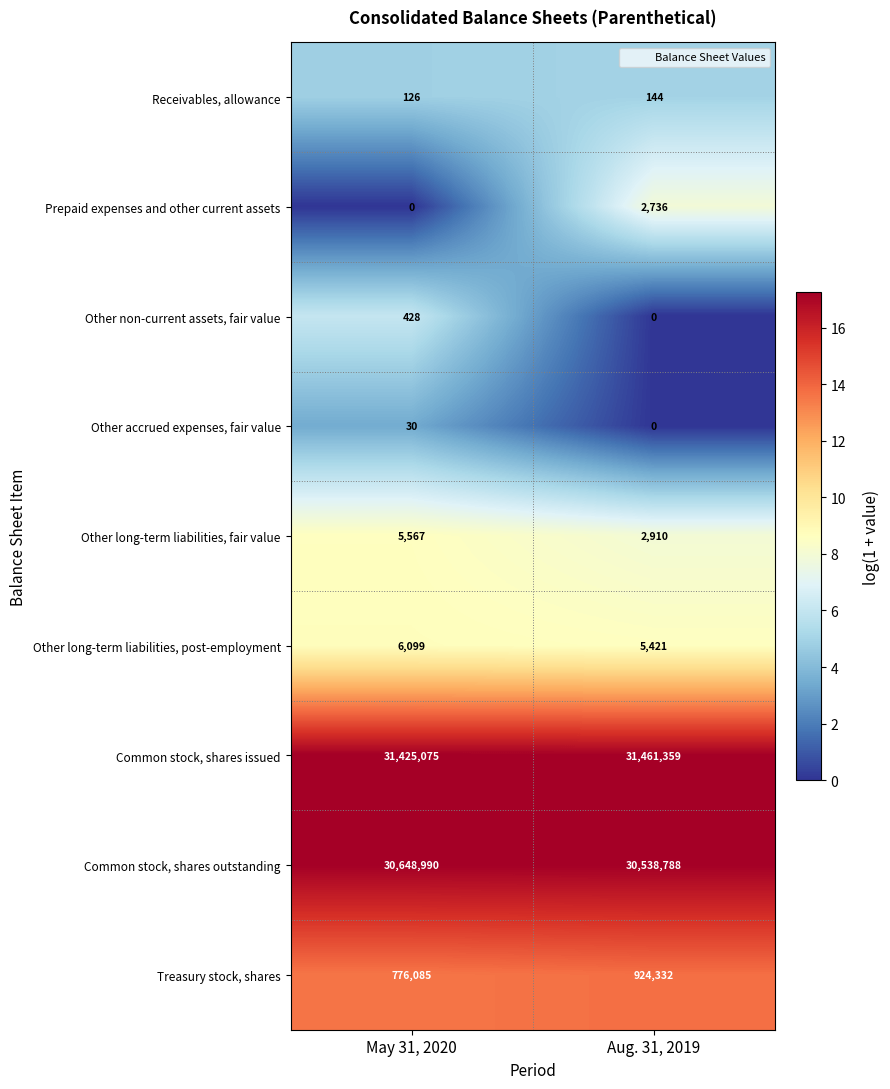

What is the average value of the Prepaid expenses and other current assets series?

1368